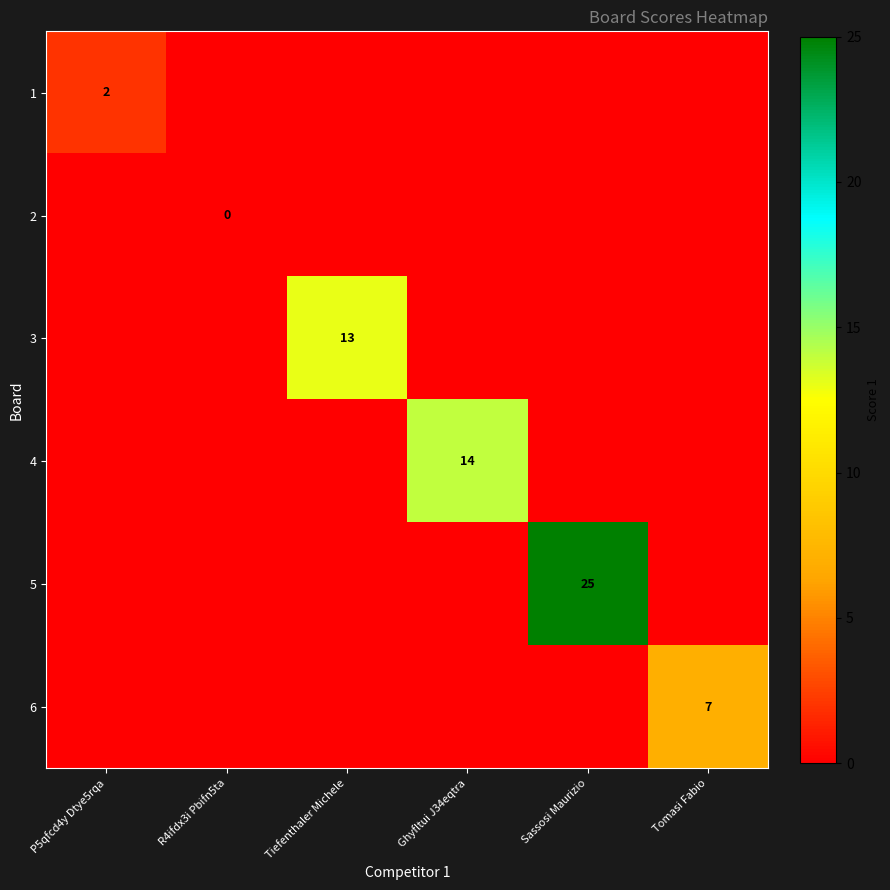

How many values in the 6 series exceed 0?

1